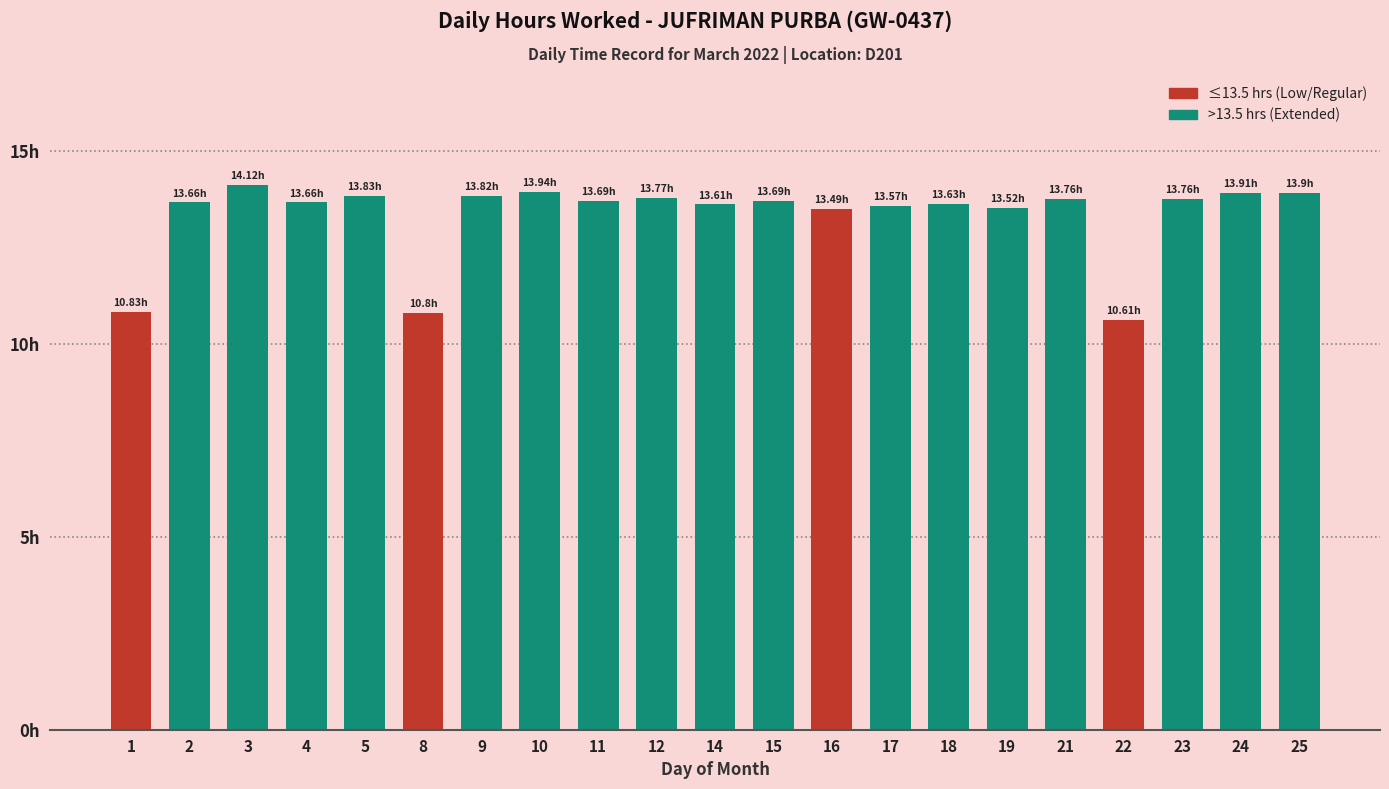

What is the change in value from 3 to 15?

-0.4